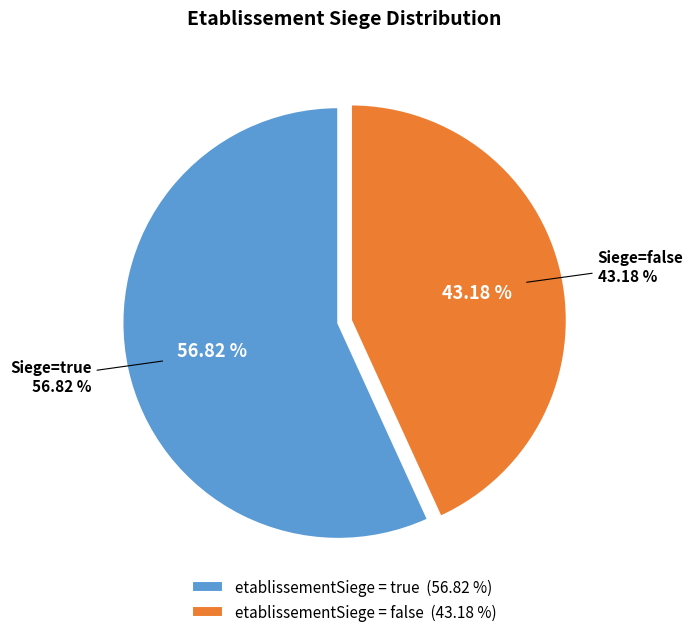

What is the majority slice?

true